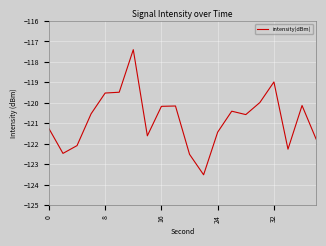

What is the difference between the maximum and minimum values?

6.1